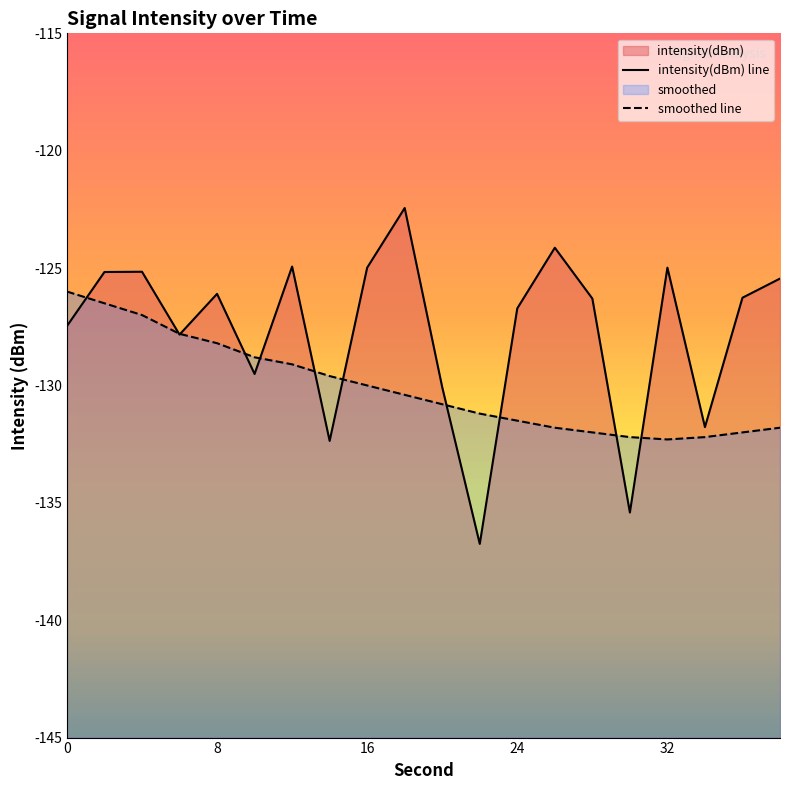

How many interior local valleys does the smoothed series have?

1